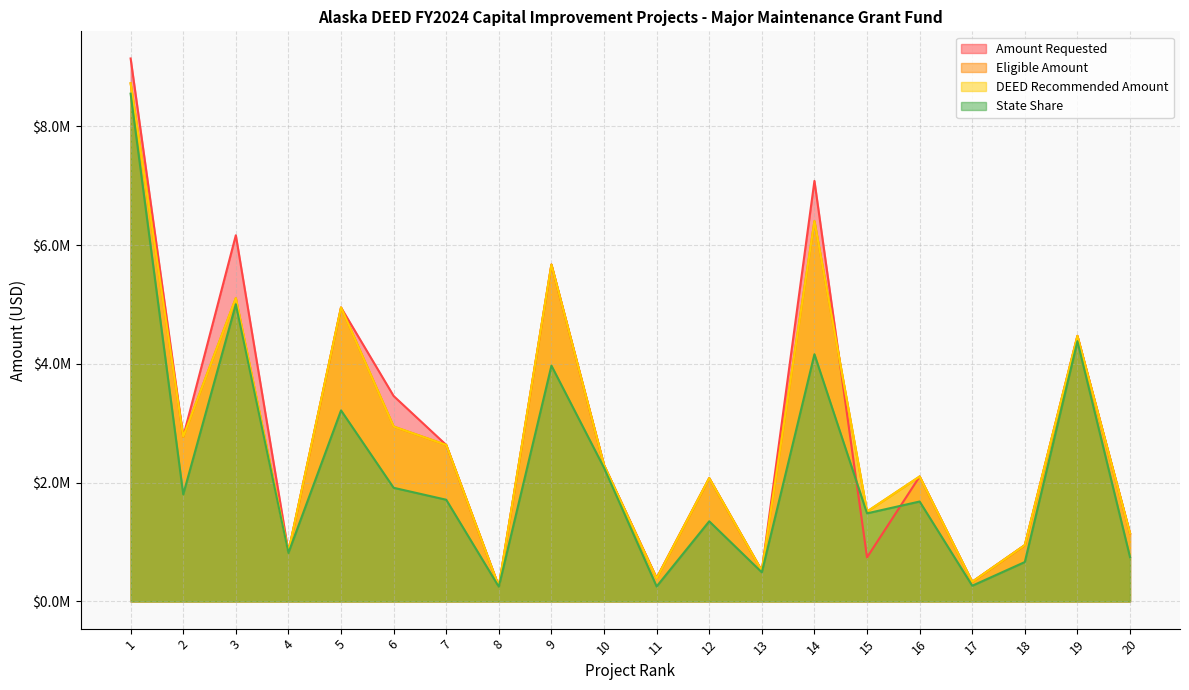

What is the smallest value displayed?

247475